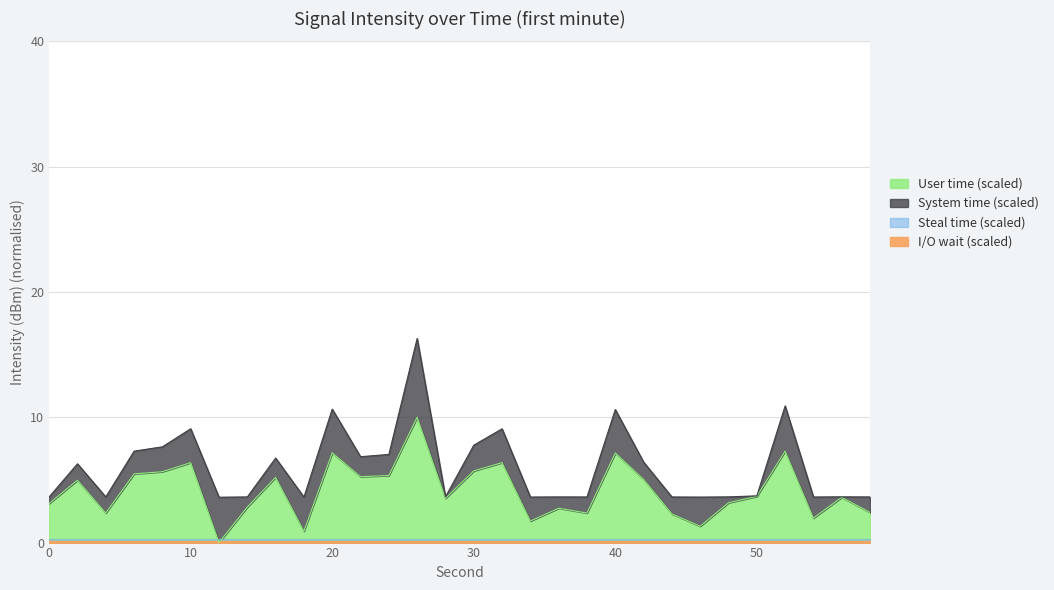

What is the value of the 12th point from the left?

5.3